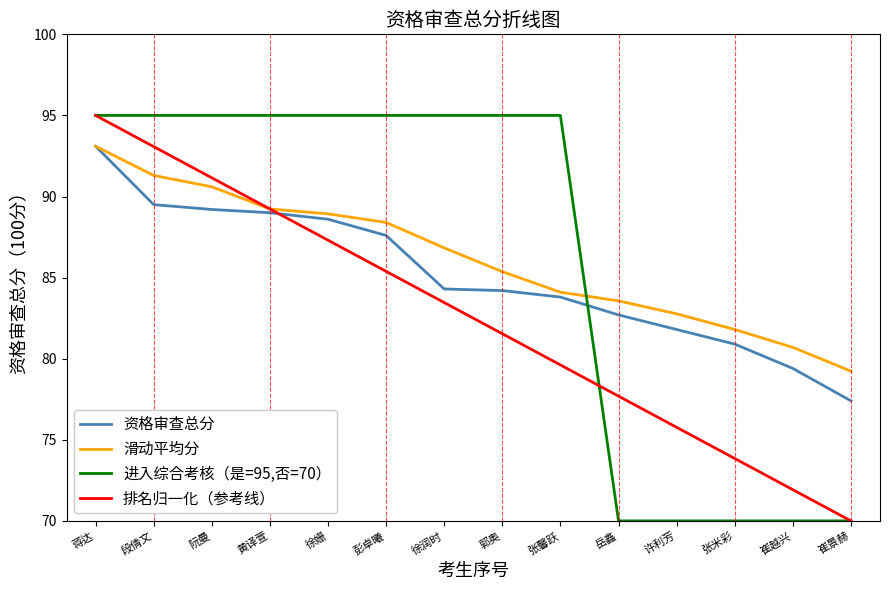

What is the total value across all series at 郭奥?

346.1